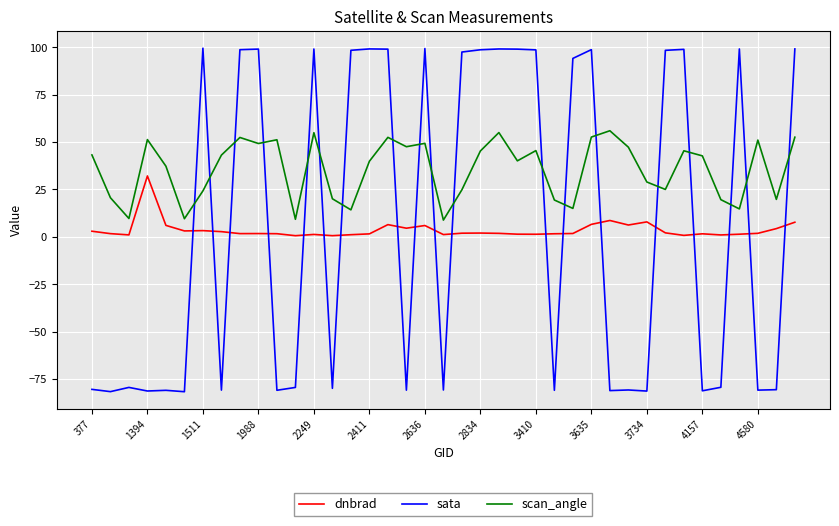

What is the difference between the maximum and minimum values in the dnbrad series?

31.5